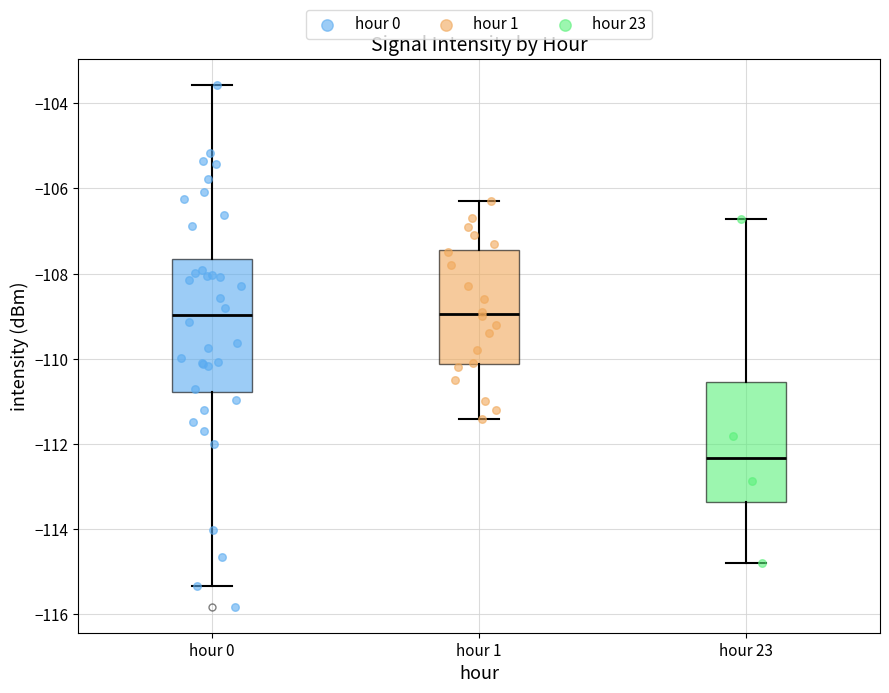

Reading left to right, read every box against the y-axis: the position of its median line, the range the box covers, and the ends of its whiskers. The values are not printed on the chart, so give them approximately, as read against the axis.

hour 0: median -109.0, box -110.8 to -107.6, whiskers -115.4 to -103.6
hour 1: median -109.0, box -110.2 to -107.4, whiskers -111.4 to -106.2
hour 23: median -112.4, box -113.4 to -110.6, whiskers -114.8 to -106.8